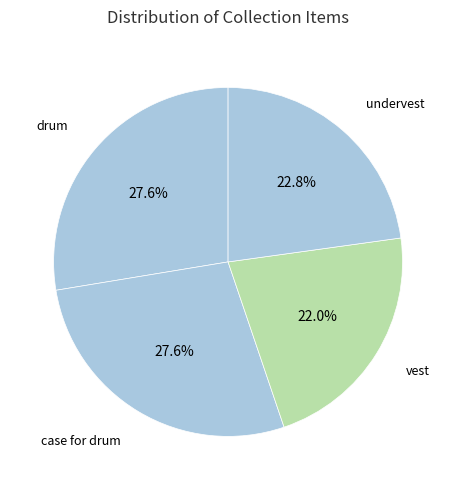

How many segments does this pie chart have?

4